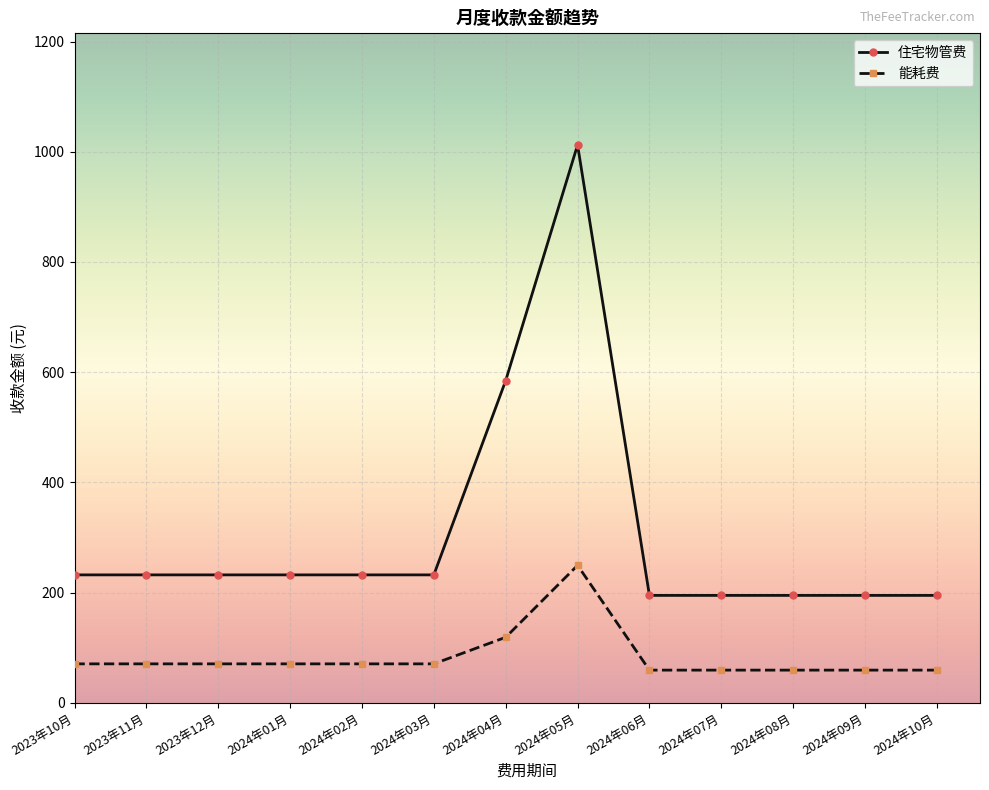

Which series has the largest total across all categories?

住宅物管费